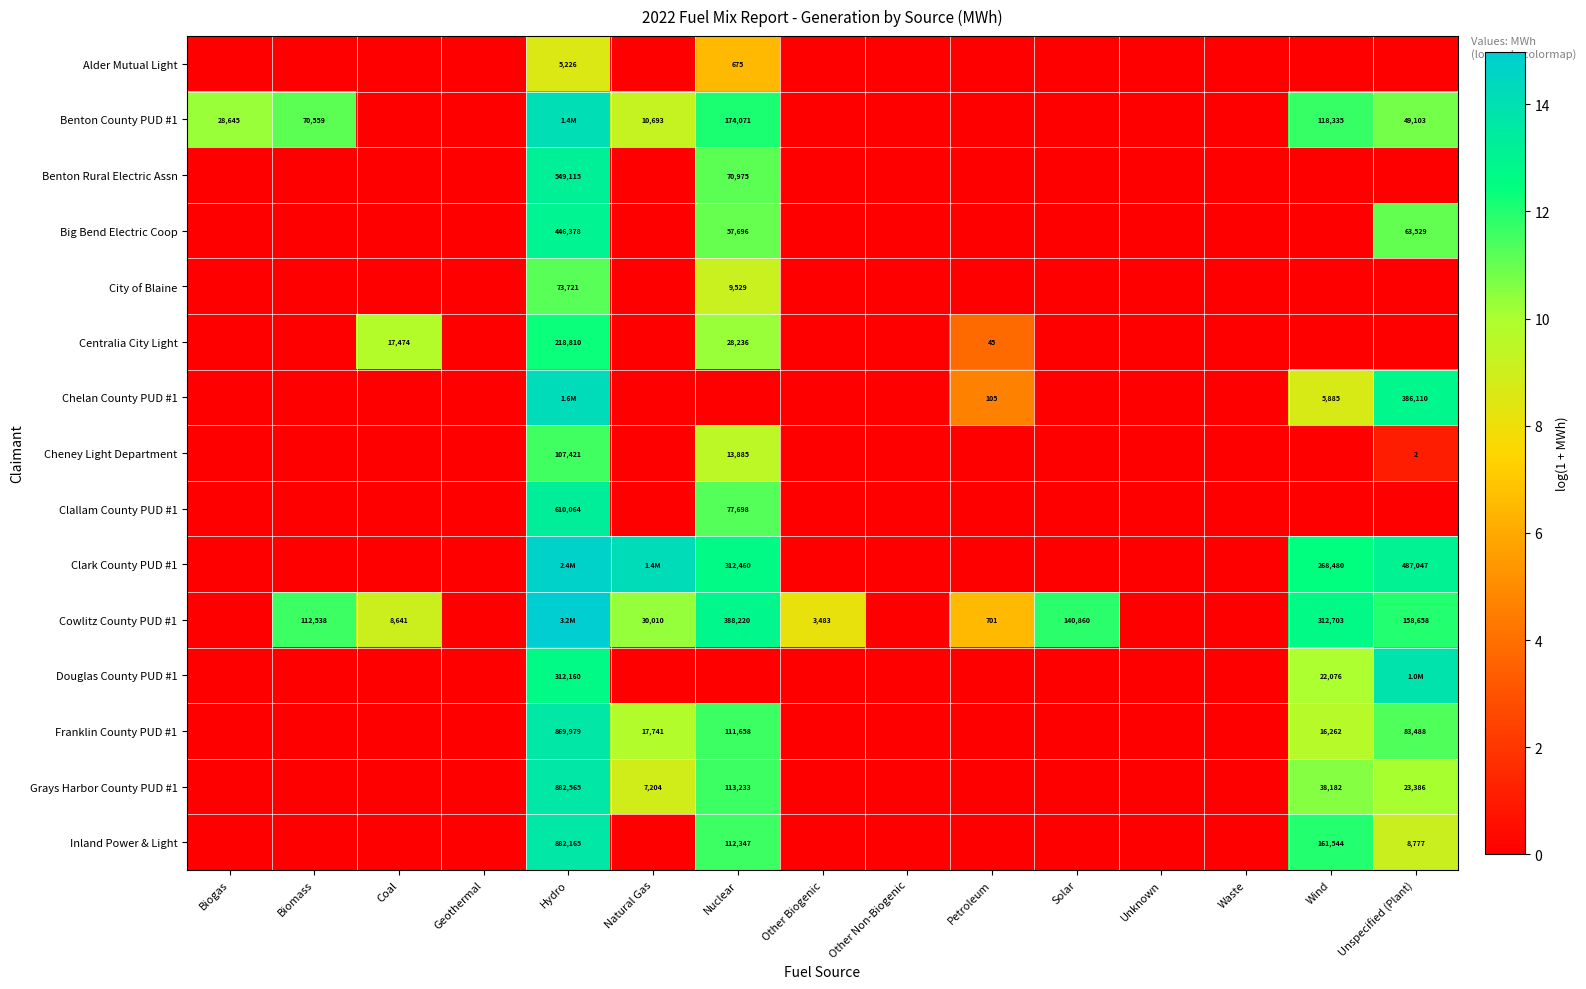

Is the value of Inland Power & Light at Wind greater than the value of Cowlitz County PUD #1 at Wind?

No